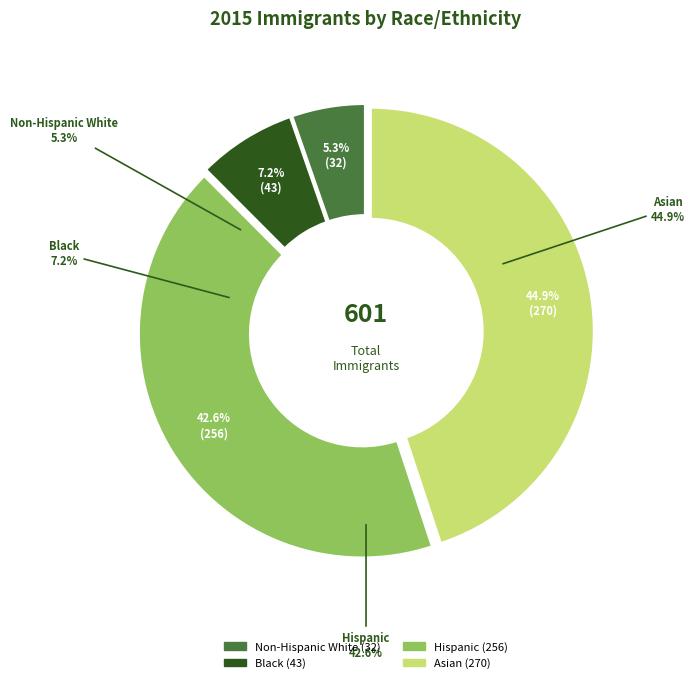

How many slices are in this pie chart?

4